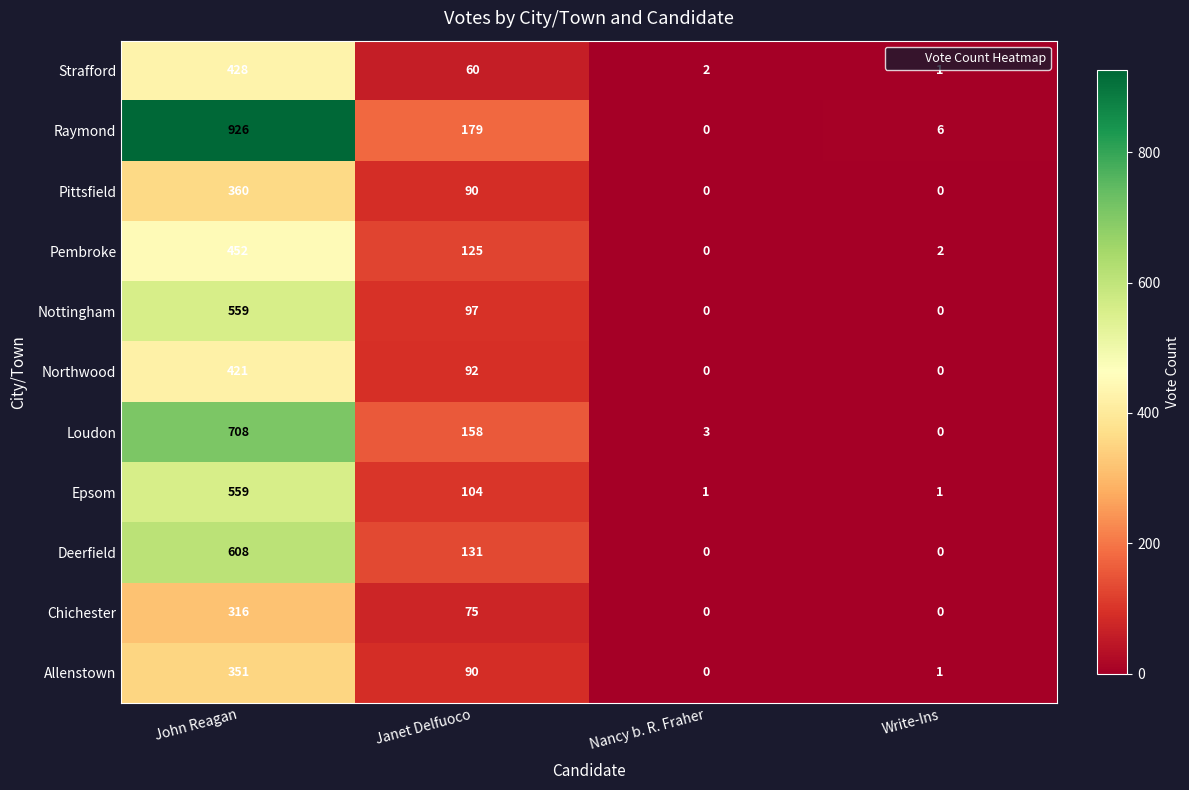

What is the difference between the maximum and minimum values in the Pembroke series?

452